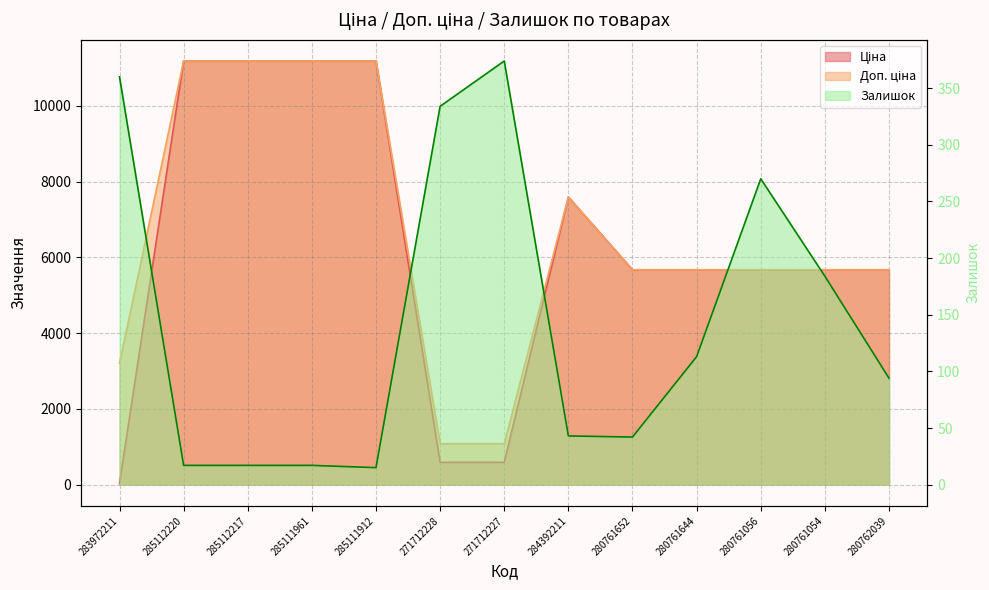

Is it true that Ціна equals 32.0 at 283972211?

True